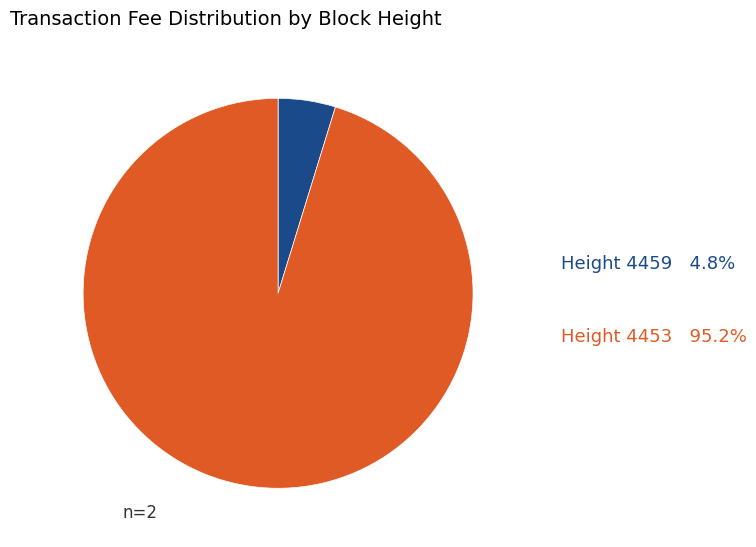

Which category has the smallest portion of the pie?

Height 4459